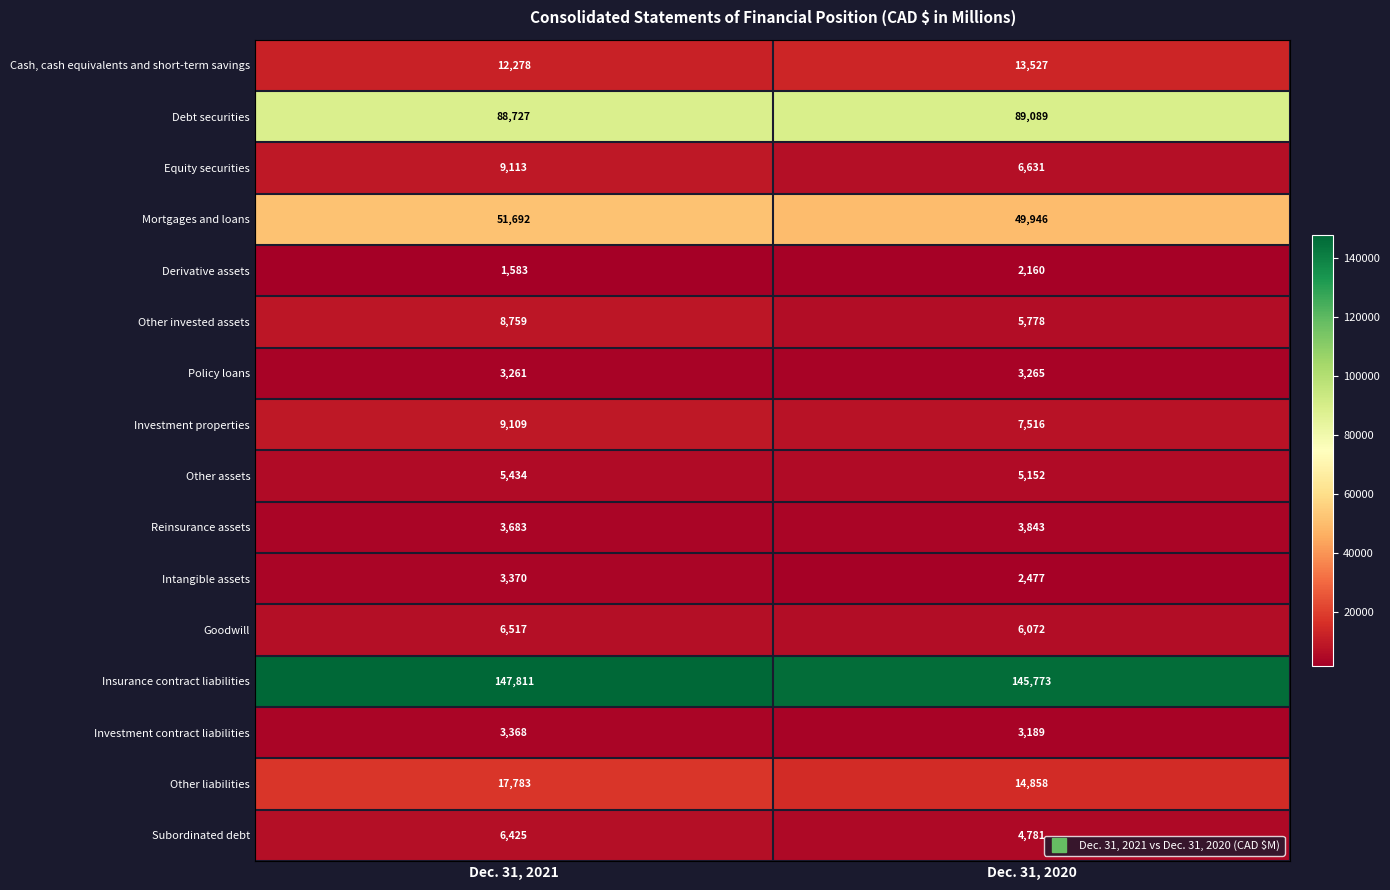

Rank the series at Dec. 31, 2021 from lowest to highest value.

Derivative assets, Policy loans, Investment contract liabilities, Intangible assets, Reinsurance assets, Other assets, Subordinated debt, Goodwill, Other invested assets, Investment properties, Equity securities, Cash, cash equivalents and short-term savings, Other liabilities, Mortgages and loans, Debt securities, Insurance contract liabilities